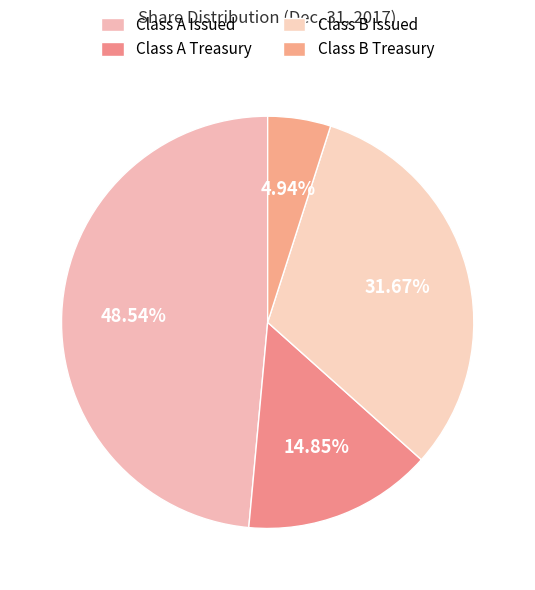

Count the number of slices in the pie.

4